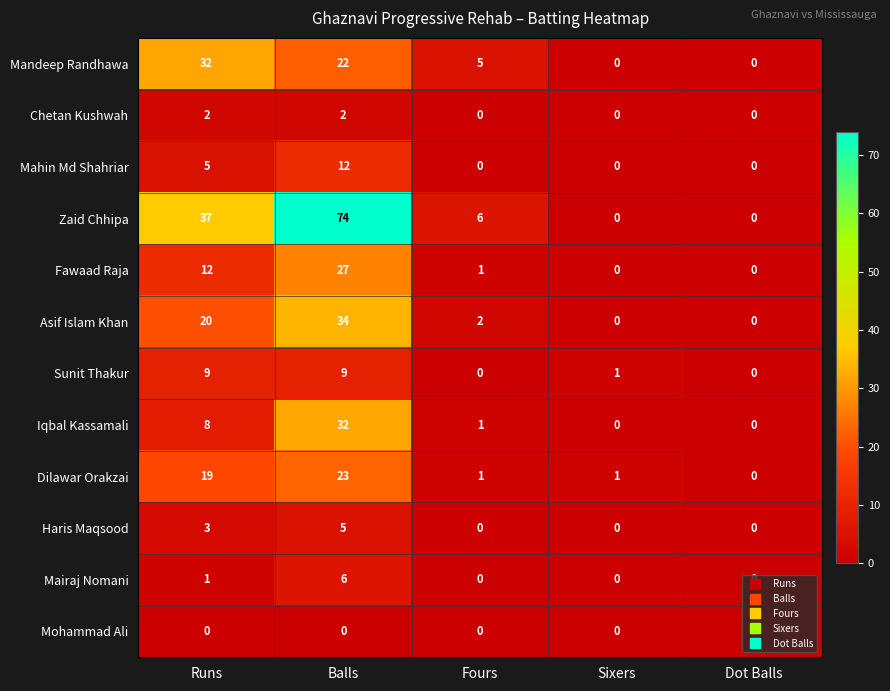

At Balls, list the series in order from smallest to largest.

Mohammad Ali, Chetan Kushwah, Haris Maqsood, Mairaj Nomani, Sunit Thakur, Mahin Md Shahriar, Mandeep Randhawa, Dilawar Orakzai, Fawaad Raja, Iqbal Kassamali, Asif Islam Khan, Zaid Chhipa